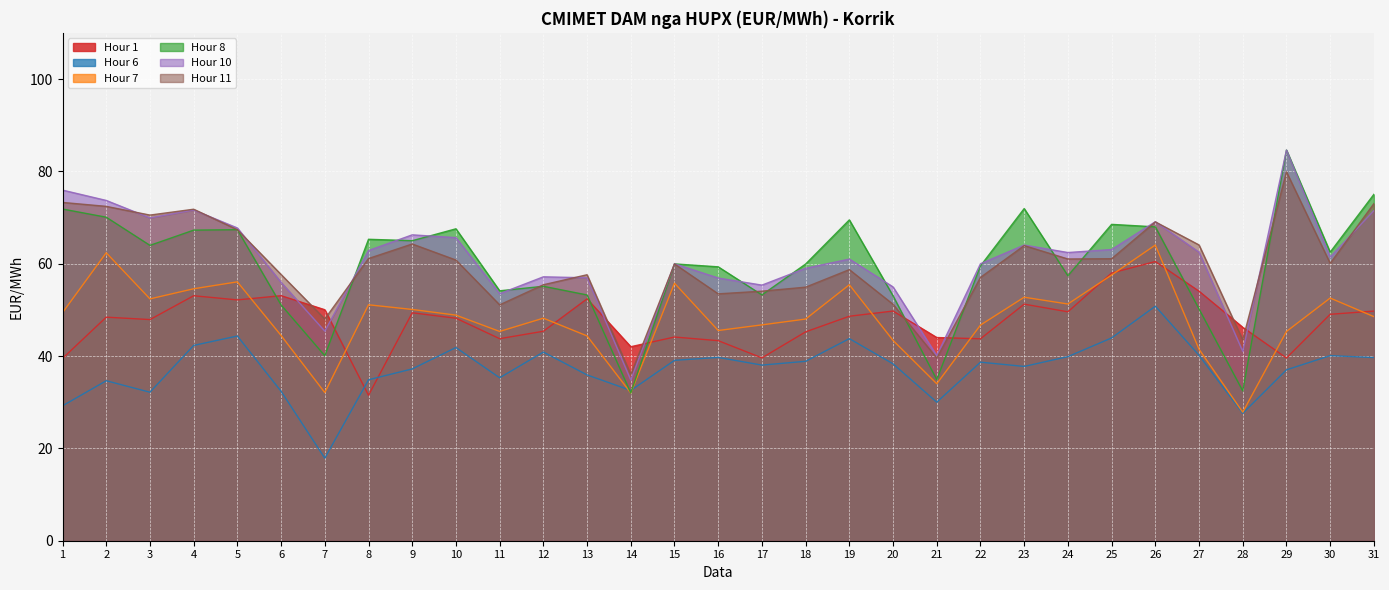

Rank the categories by Hour 7 value from lowest to highest.

28, 14, 7, 21, 27, 20, 13, 6, 29, 11, 16, 22, 17, 18, 12, 31, 10, 1, 9, 8, 24, 3, 30, 23, 4, 19, 15, 5, 25, 2, 26